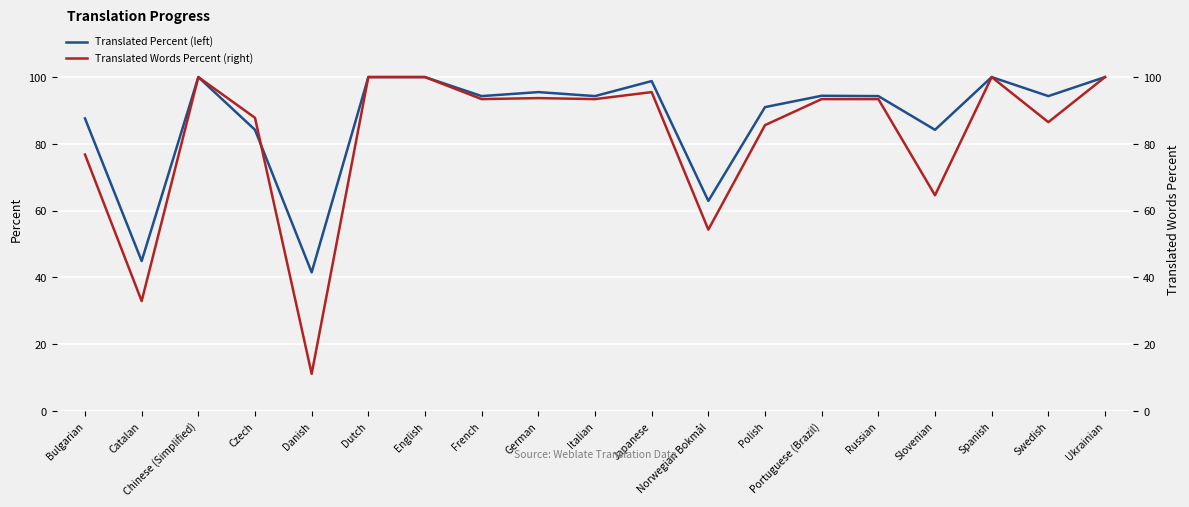

After their last crossing, which series has the higher values: Translated Words Percent (right) or Translated Percent (left)?

Translated Percent (left)